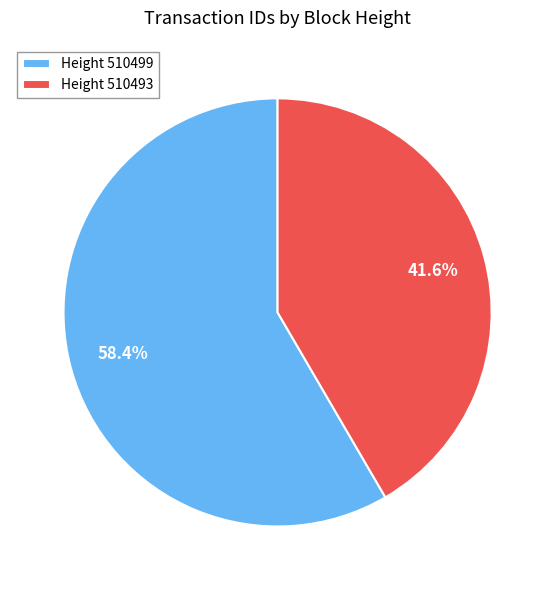

Approximately how many times larger is the value at Height 510493 compared to Height 510499?

0.7